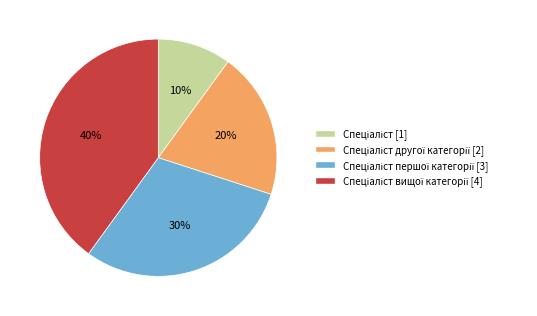

To the nearest percent, what is the average slice percentage?

25%